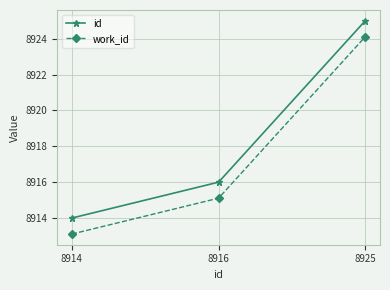

What is the spread (max minus min) of values at 8914?

0.9